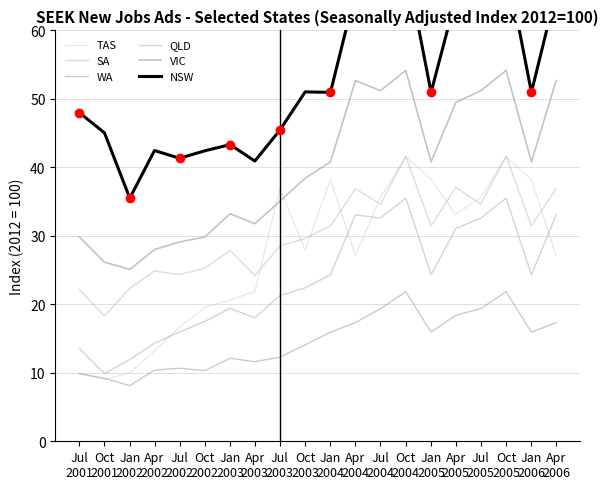

Is this an area chart (filled region under the line)?

No